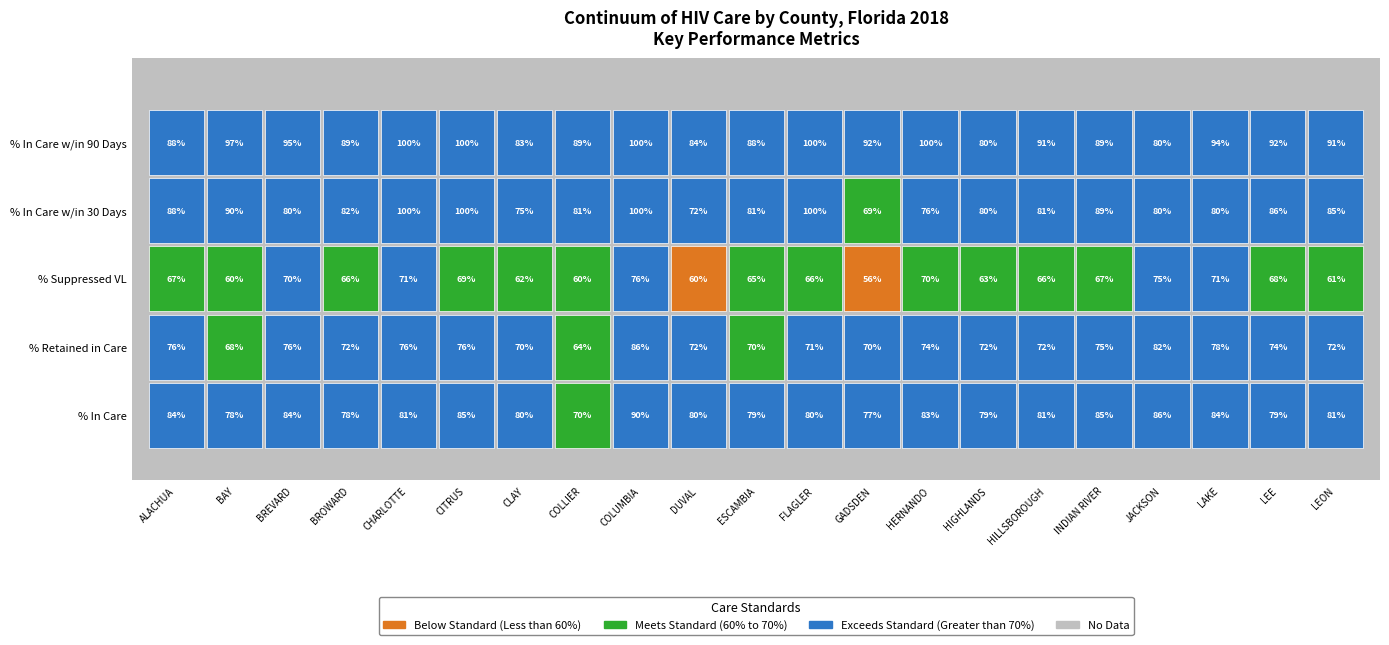

What is the sum of all % In Care values?

17.0